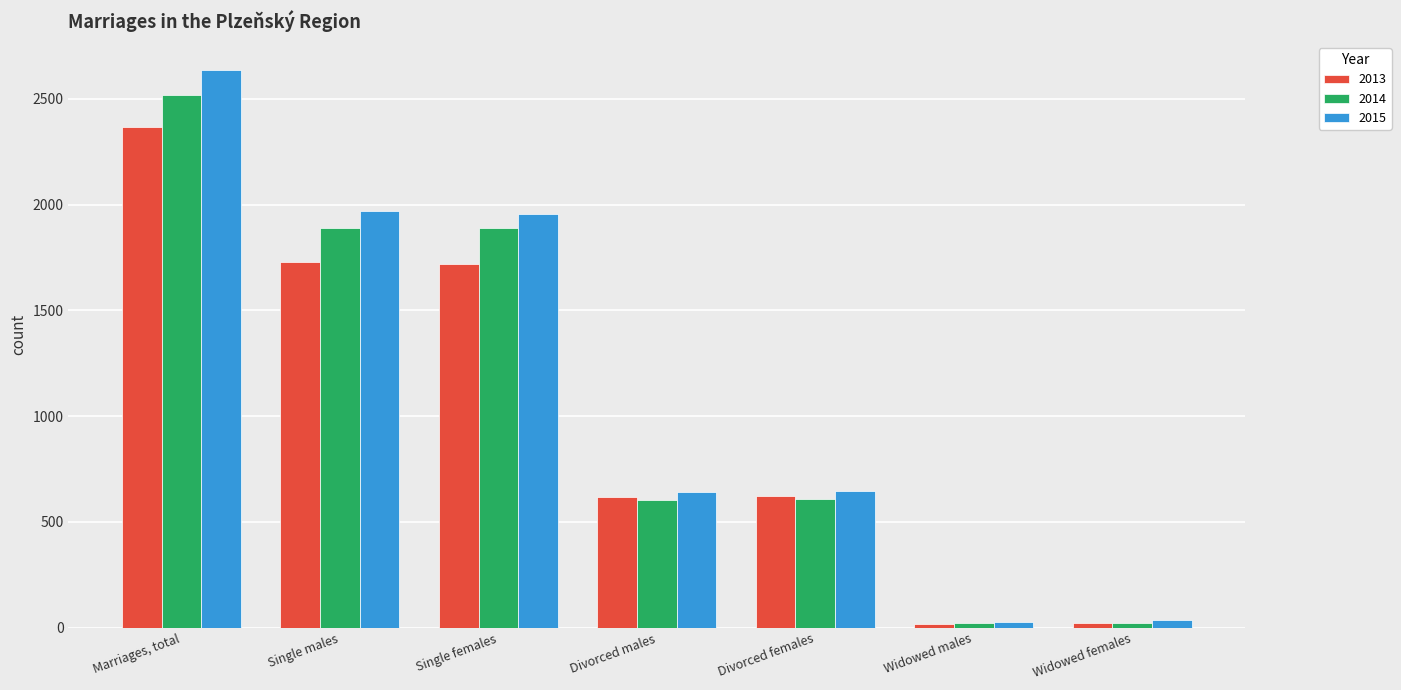

List the series in order of their overall mean, highest first.

2015, 2014, 2013